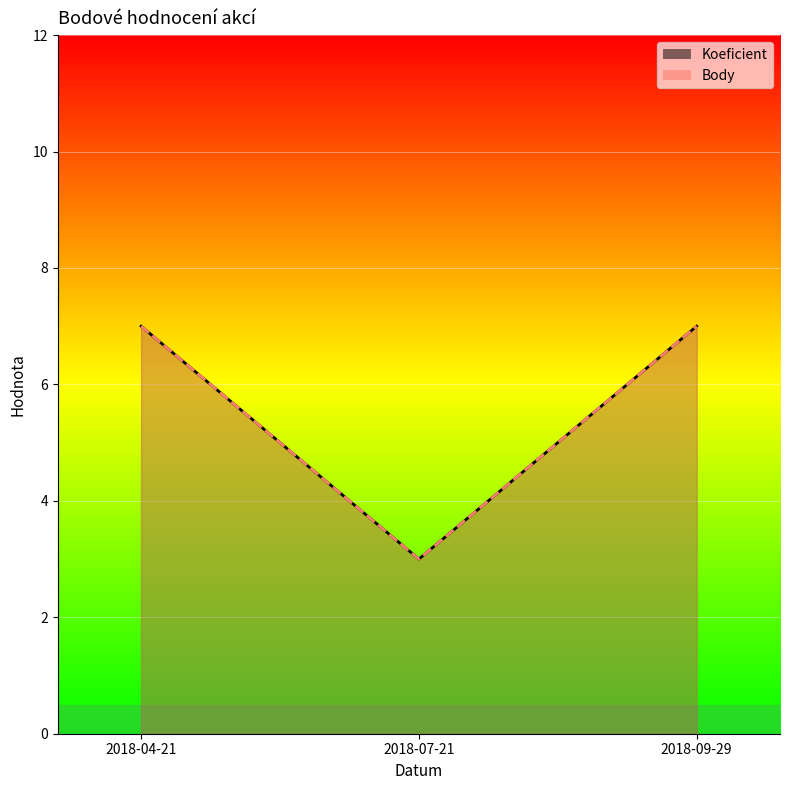

At 2018-09-29, list the series in order from largest to smallest.

Koeficient, Body